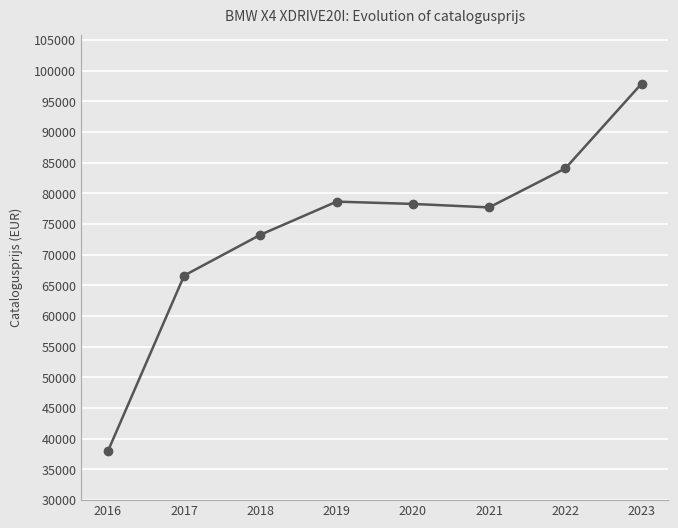

How many data points are less than 78282?

4